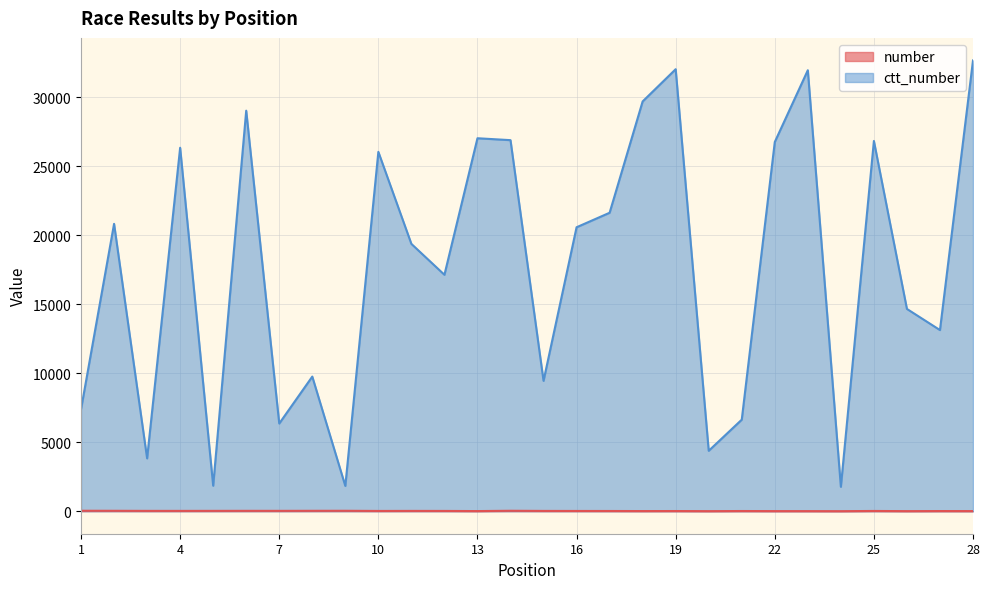

True or false: number and ctt_number intersect in this chart.

False